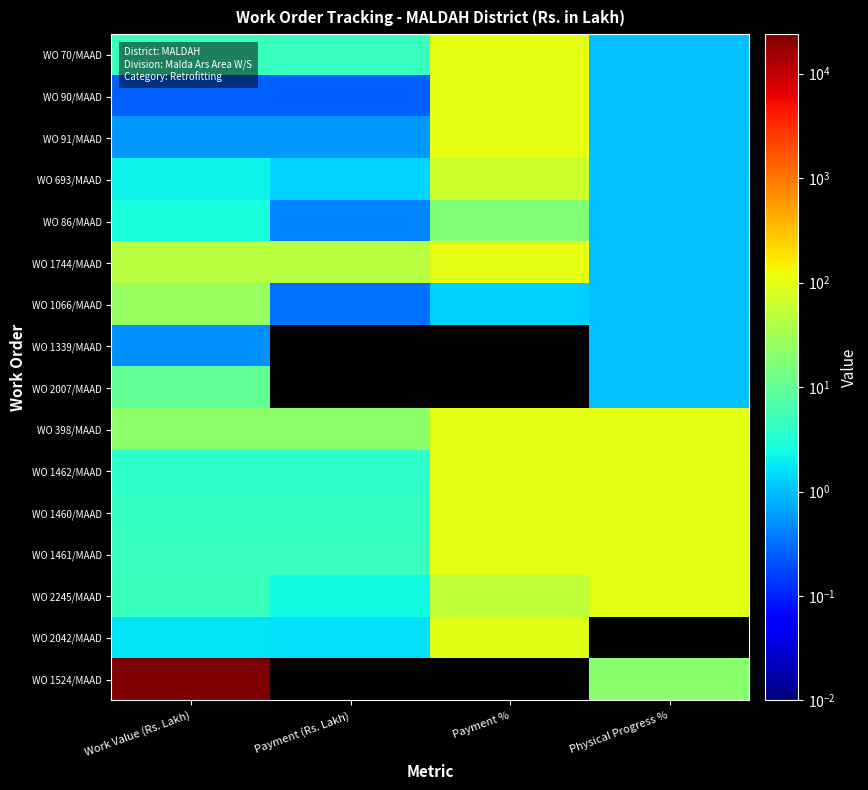

At how many categories does at least one series exceed 49?

3